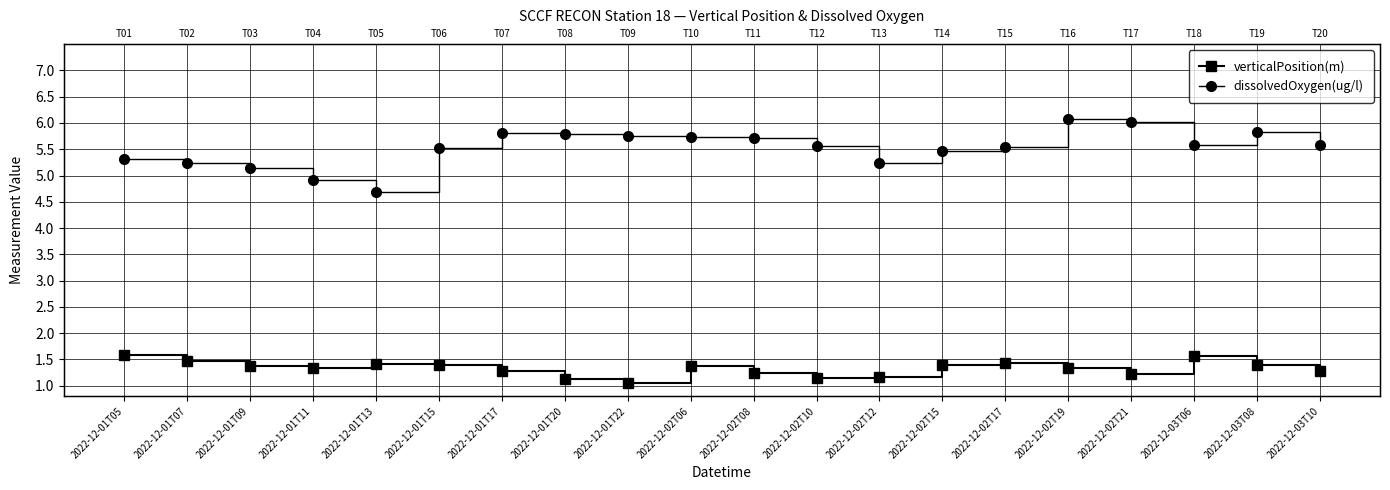

At which label does dissolvedOxygen(ug/l) first exceed 5?

2022-12-01T05